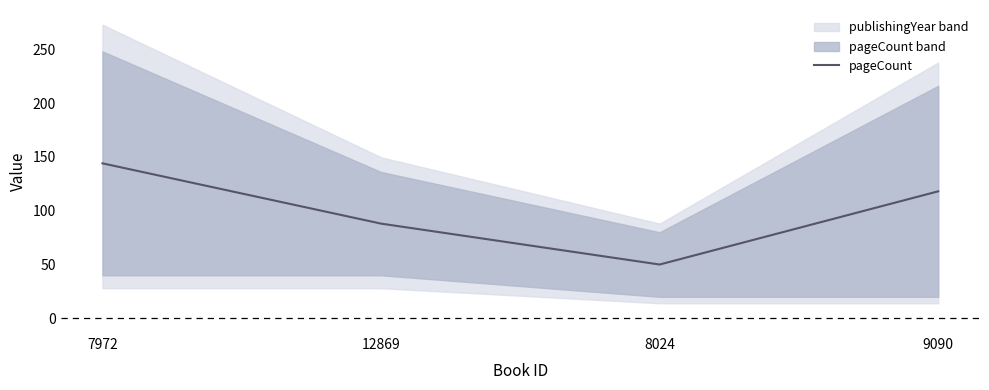

At which label does pageCount reach its minimum?

8024